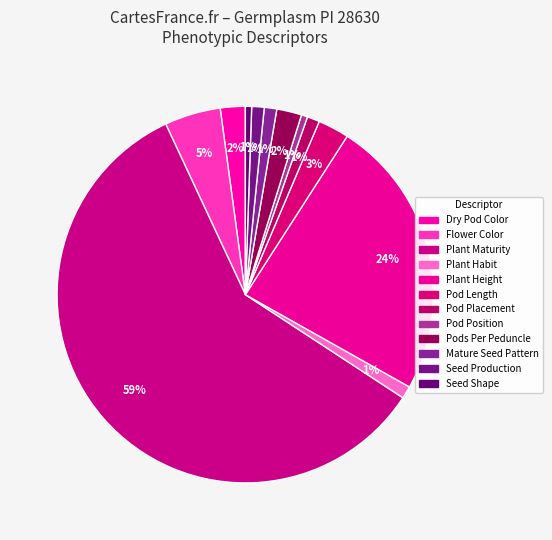

To the nearest percent, what is the average slice percentage?

8%